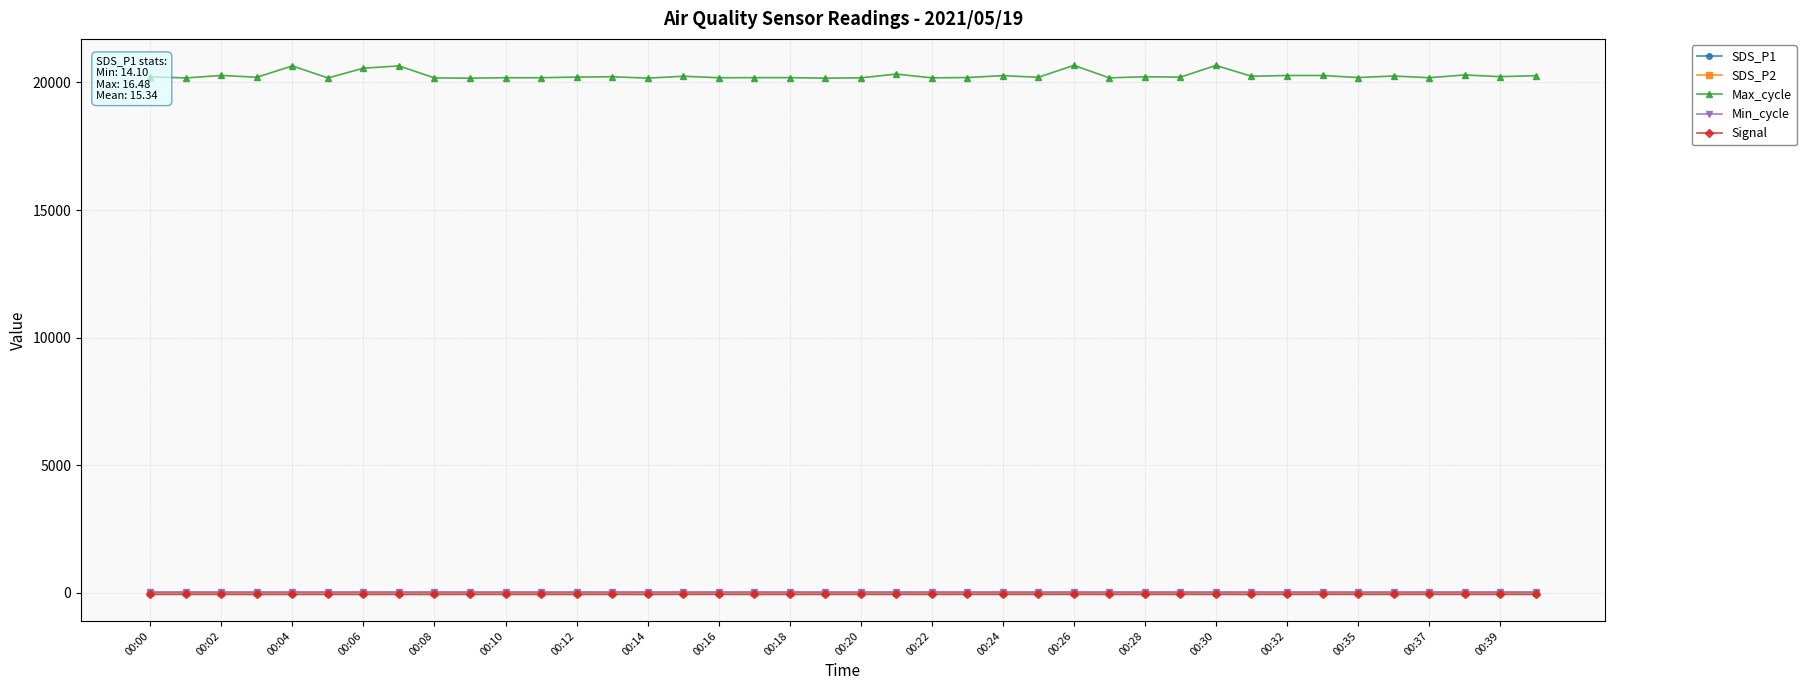

True or false: Min_cycle and Max_cycle intersect in this chart.

False